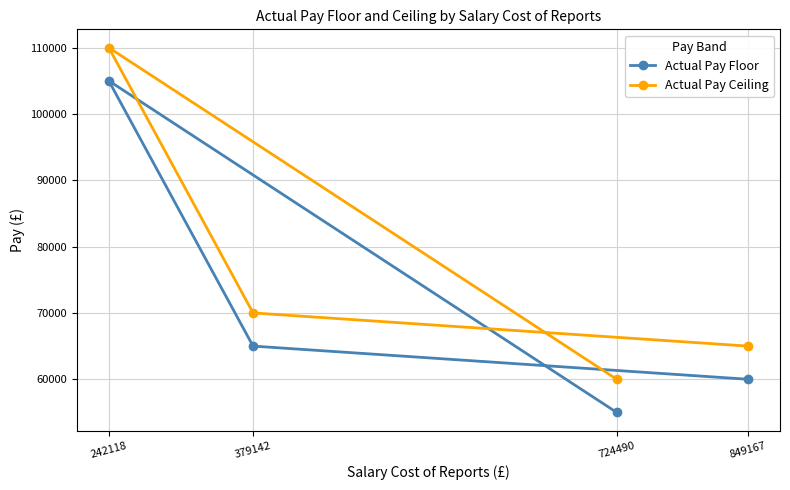

What is the minimum value shown in the chart?

55000